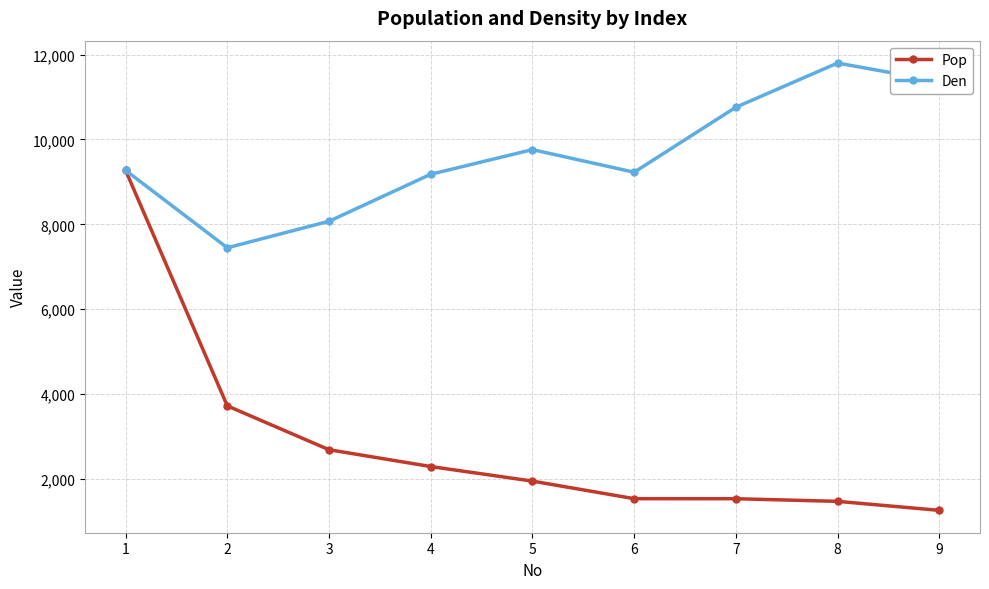

At which category does Den reach its first local peak?

5